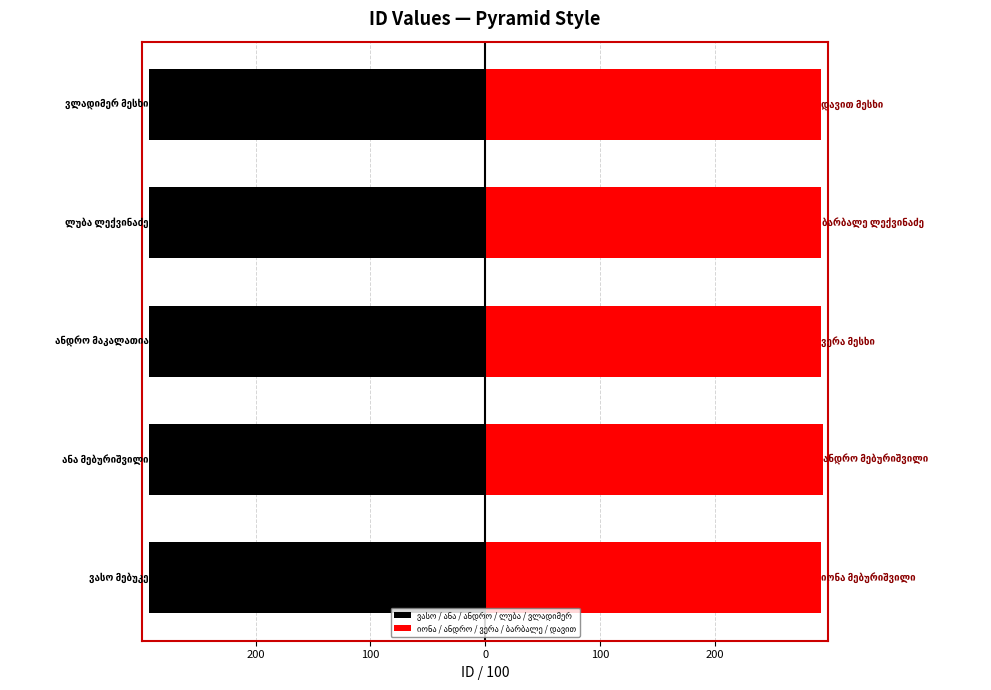

What are all the series names shown in the legend?

ვასო / ანა / ანდრო / ლუბა / ვლადიმერ, იონა / ანდრო / ვერა / ბარბალე / დავით